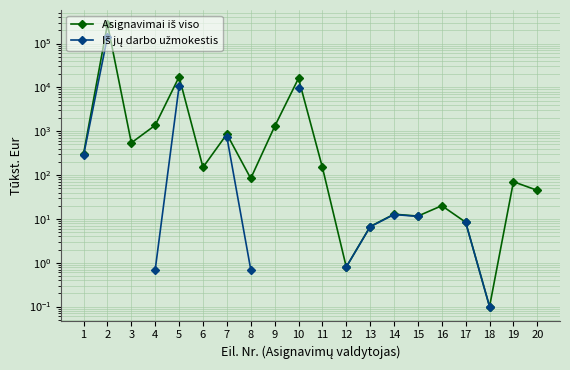

How many series are shown in this chart?

2